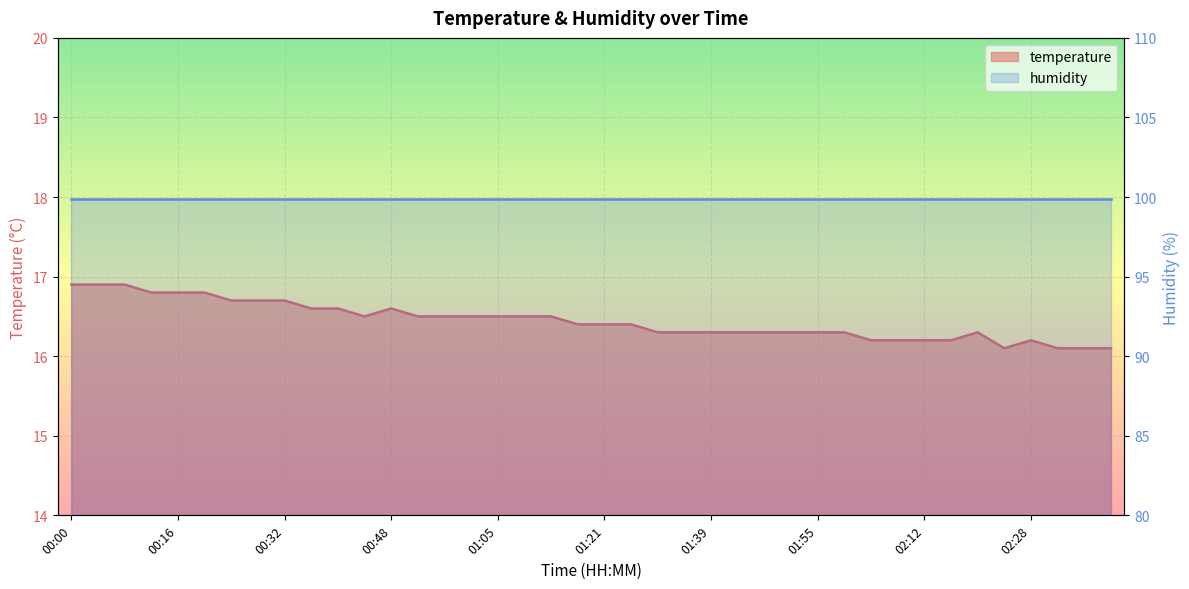

At which category does the data reach its first local peak?

00:48